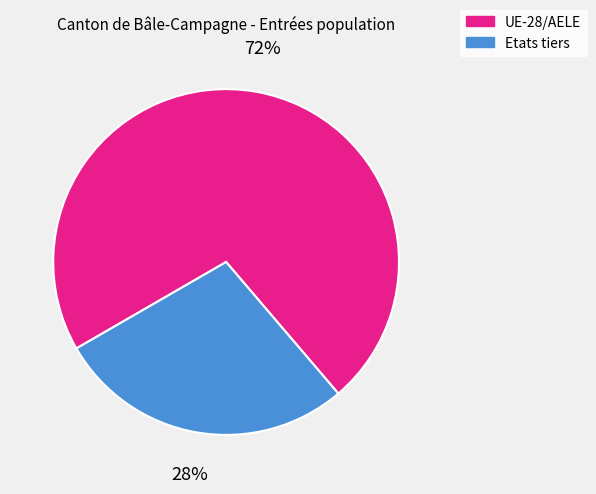

Is UE-28/AELE the majority of the pie?

Yes